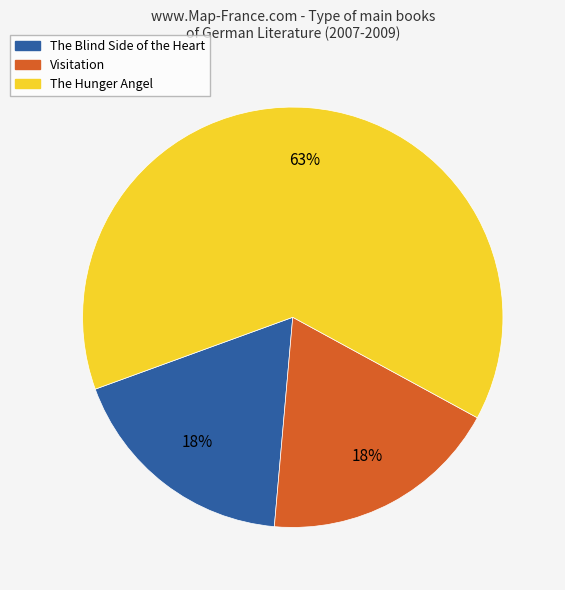

To the nearest percent, what percentage of the pie is The Blind Side of the Heart?

18%